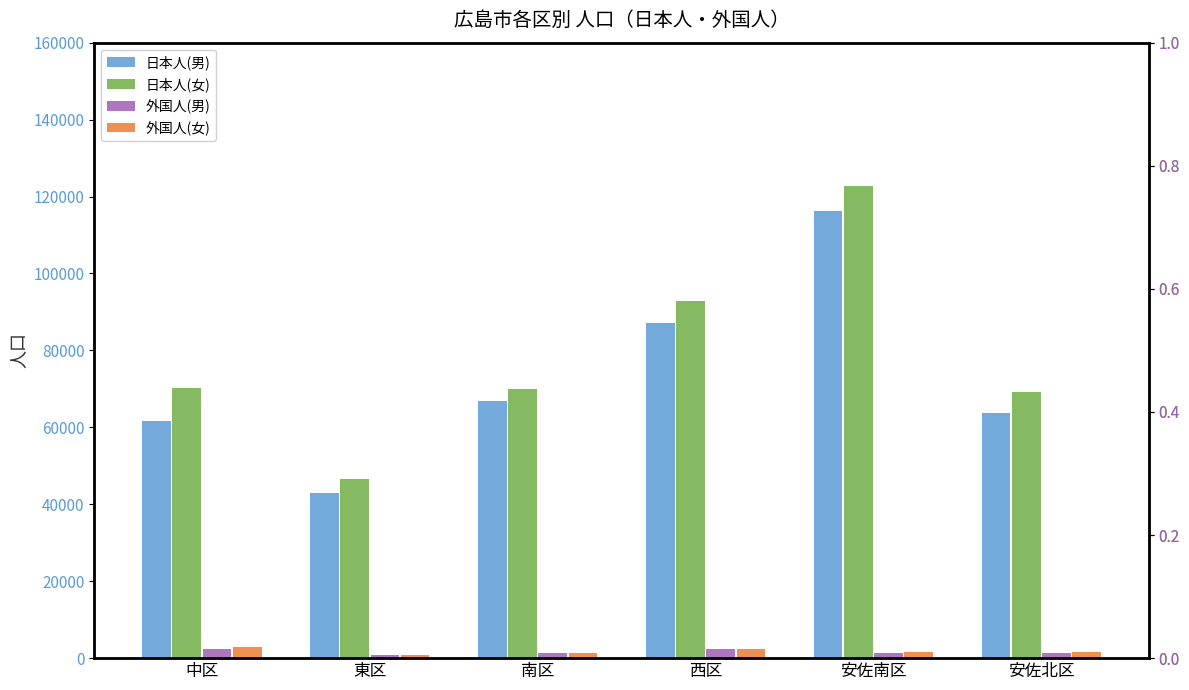

The 日本人(男) series shows 42883 at 東区. True or false?

True